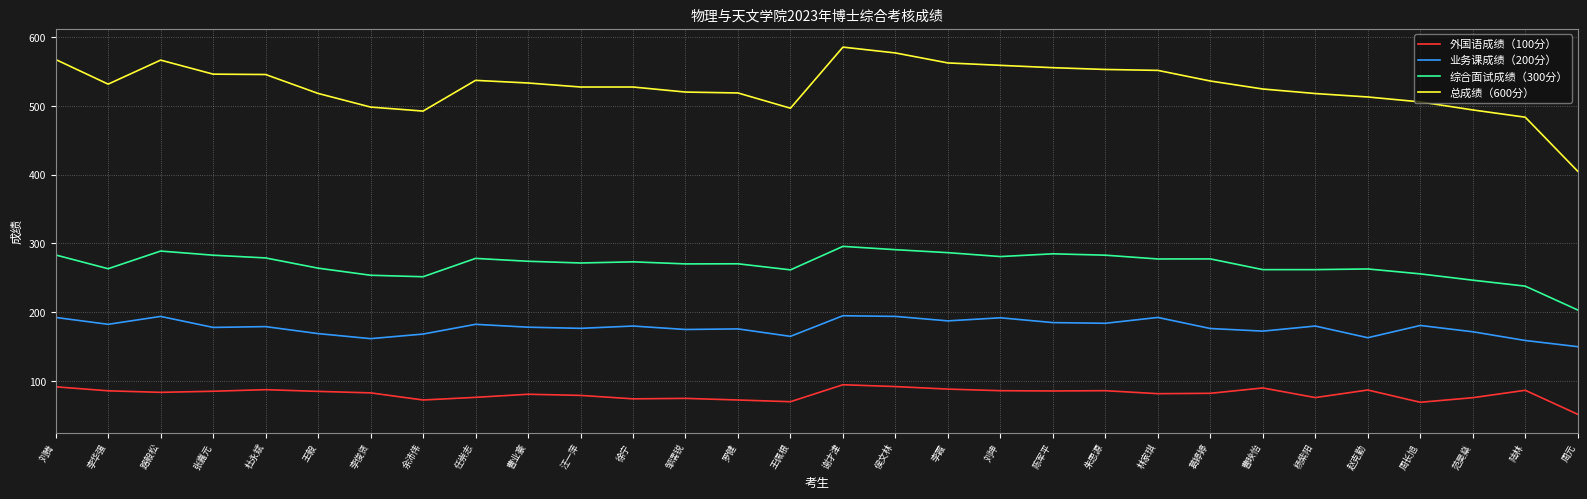

What is the total value across all series at 周长旭?

1011.7